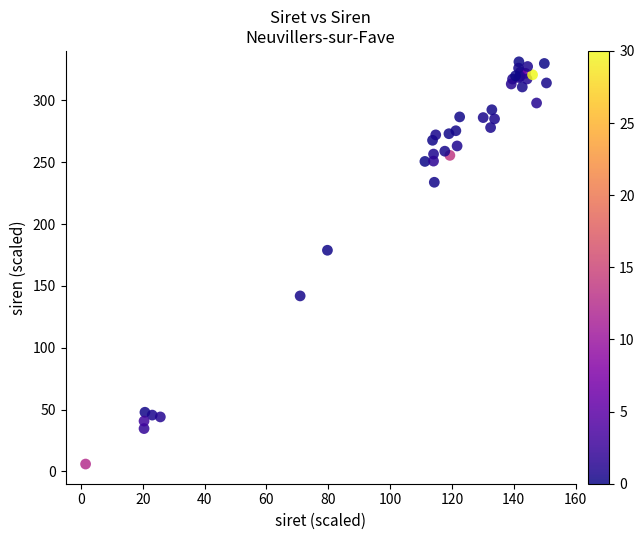

What Y value in the scatter plot is closest to 168?

178.8